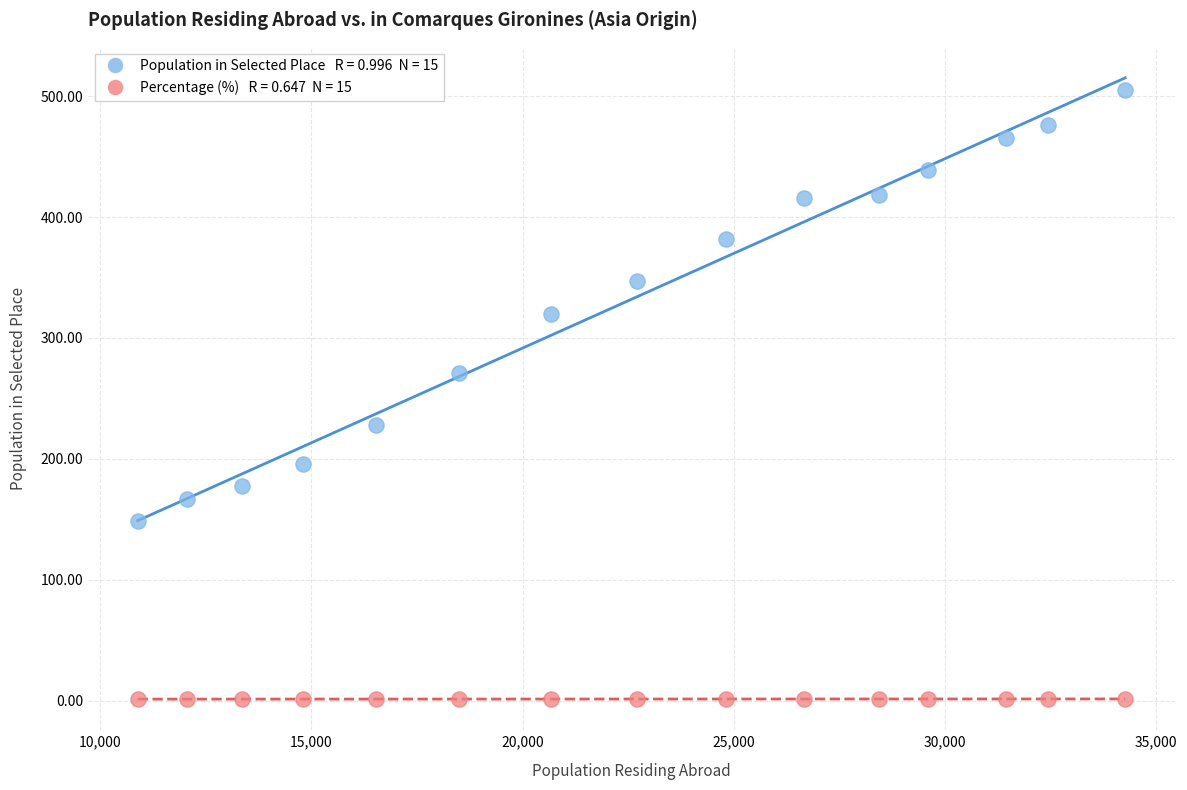

Across all data points, what is the range of X values (max minus min)?

23379.0